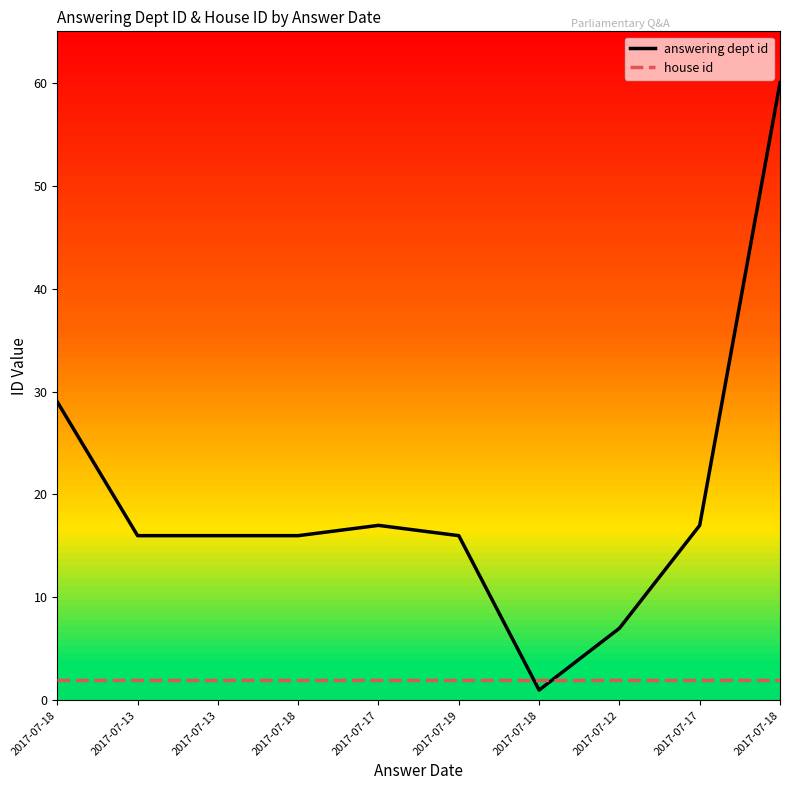

List the series in order of their peak value, highest first.

answering dept id, house id